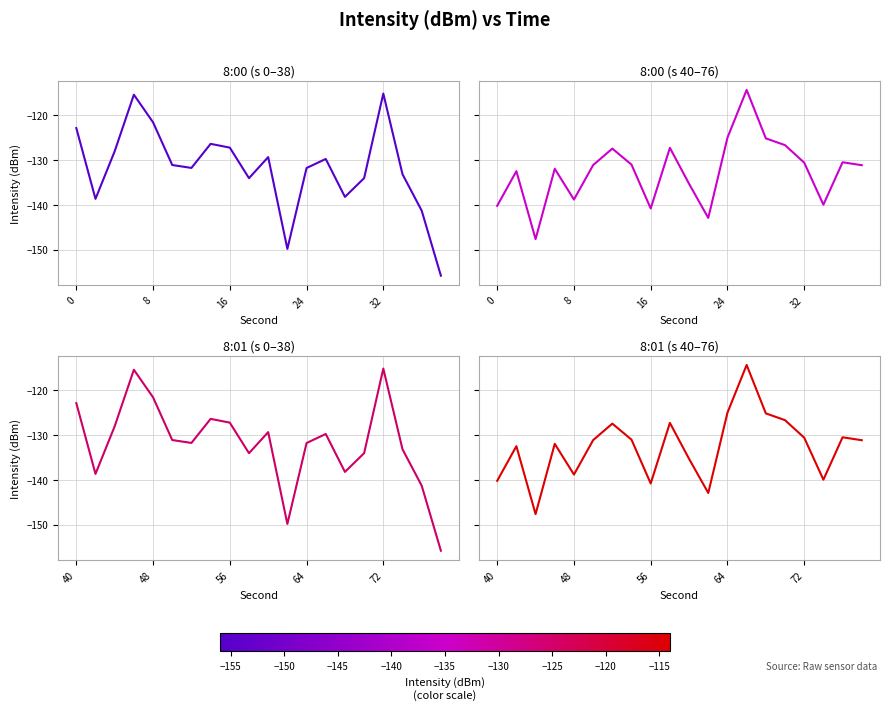

Which series has the largest total across all categories?

8:00 (s 0–38)